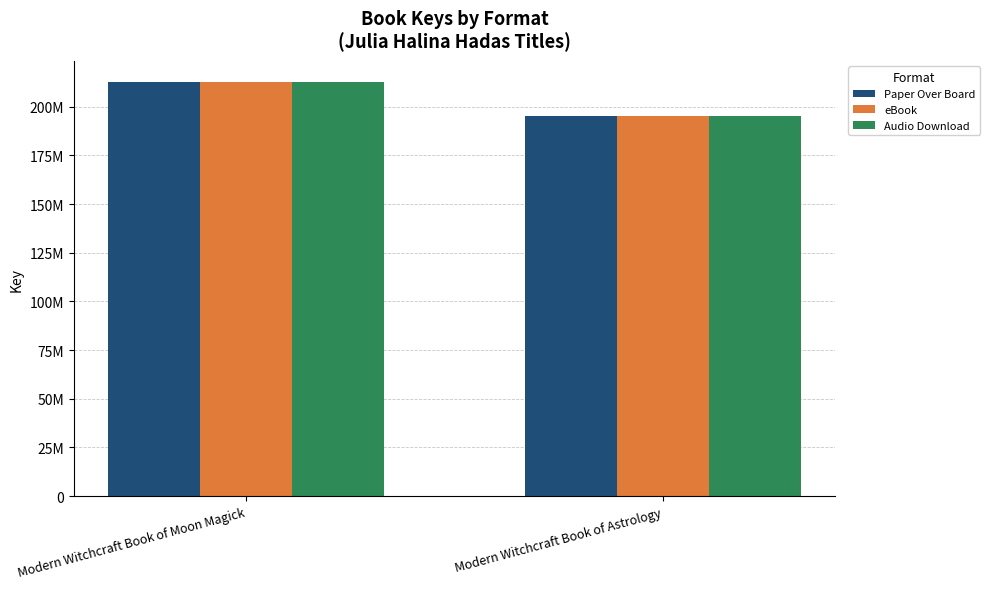

The Paper Over Board series shows 212948279 at Modern Witchcraft Book of Moon Magick. True or false?

True